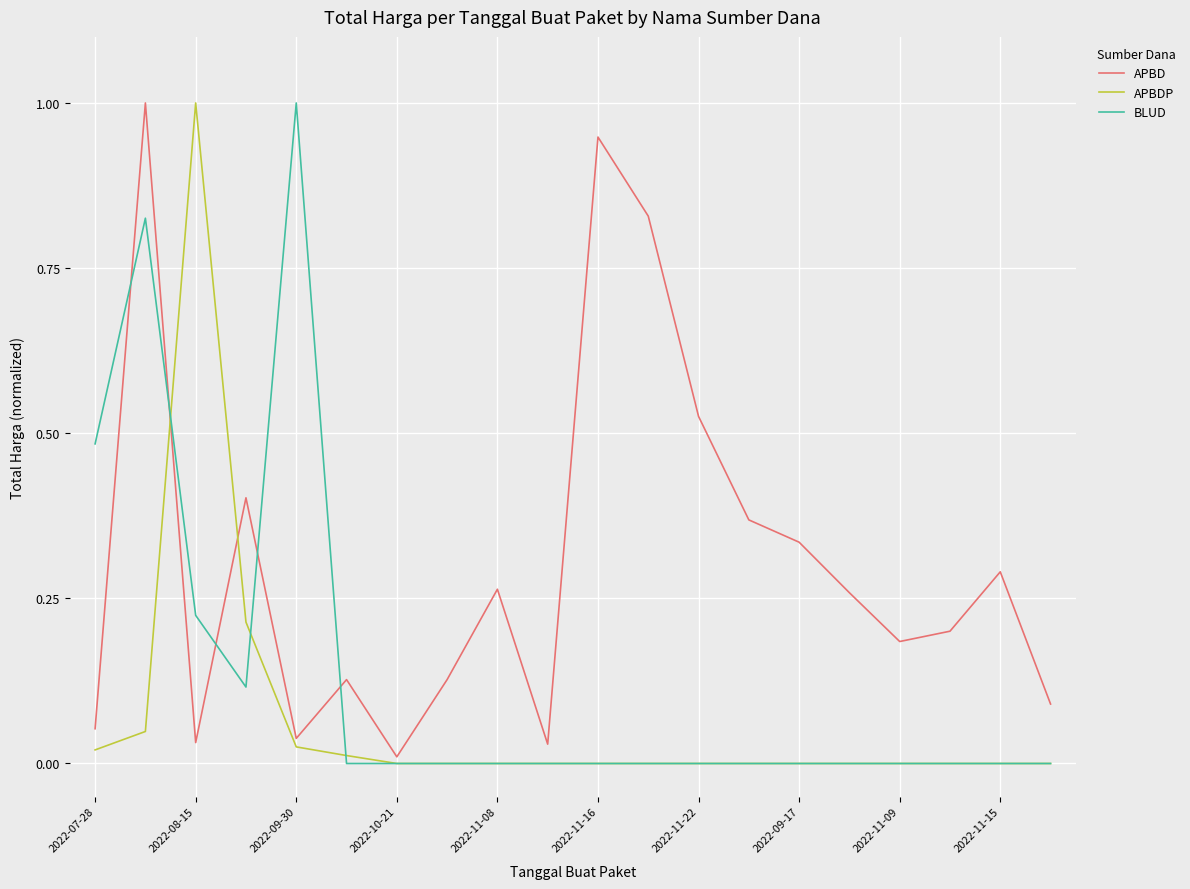

What is the difference between the maximum and minimum values in the BLUD series?

1.0